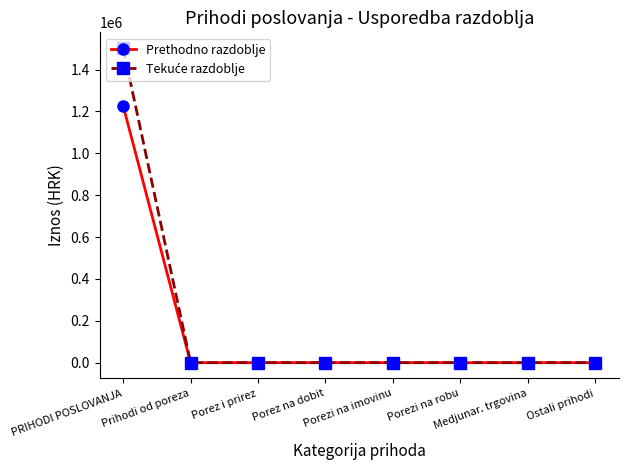

How many lines are shown in the chart?

2